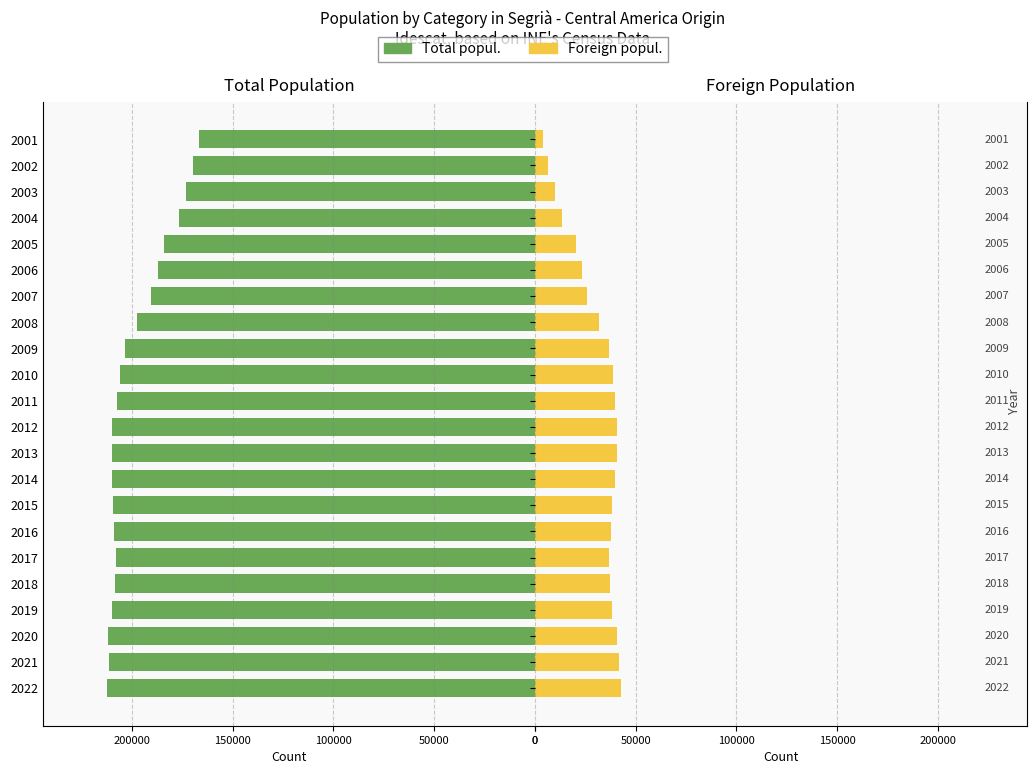

At how many categories does at least one series exceed 49157?

22